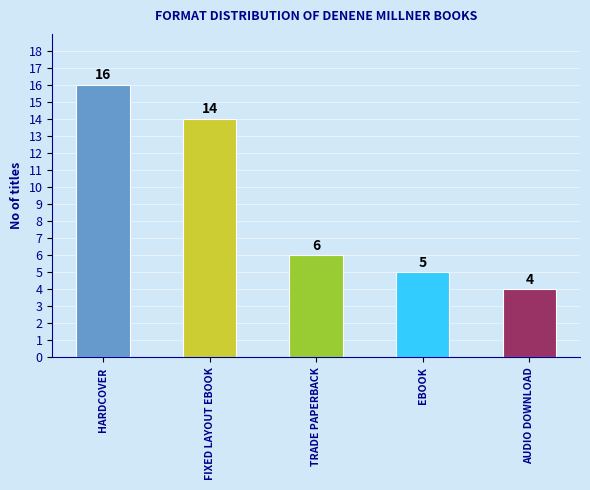

List the labels in order of value, largest first.

HARDCOVER, FIXED LAYOUT EBOOK, TRADE PAPERBACK, EBOOK, AUDIO DOWNLOAD